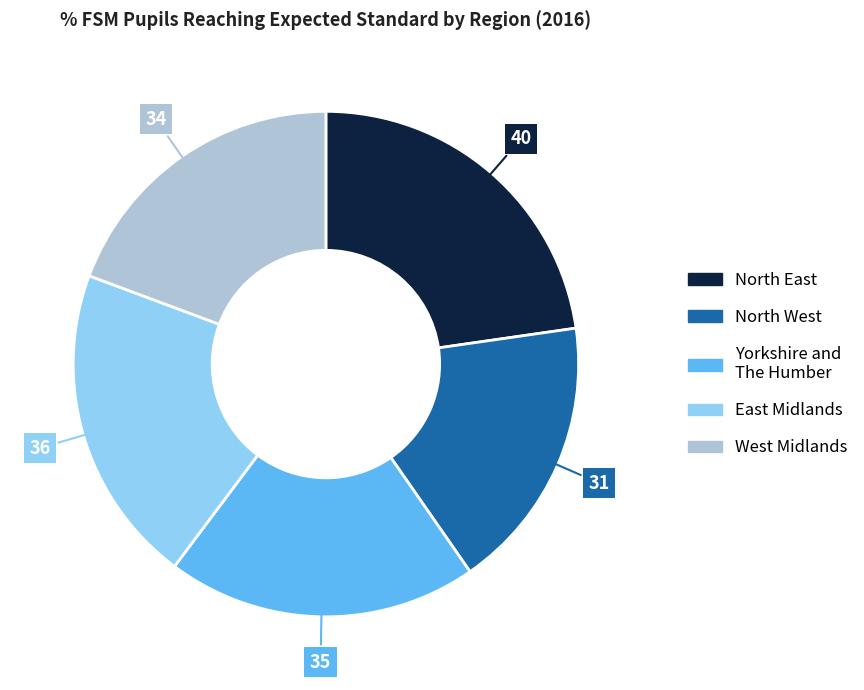

How many slices are in this pie chart?

5